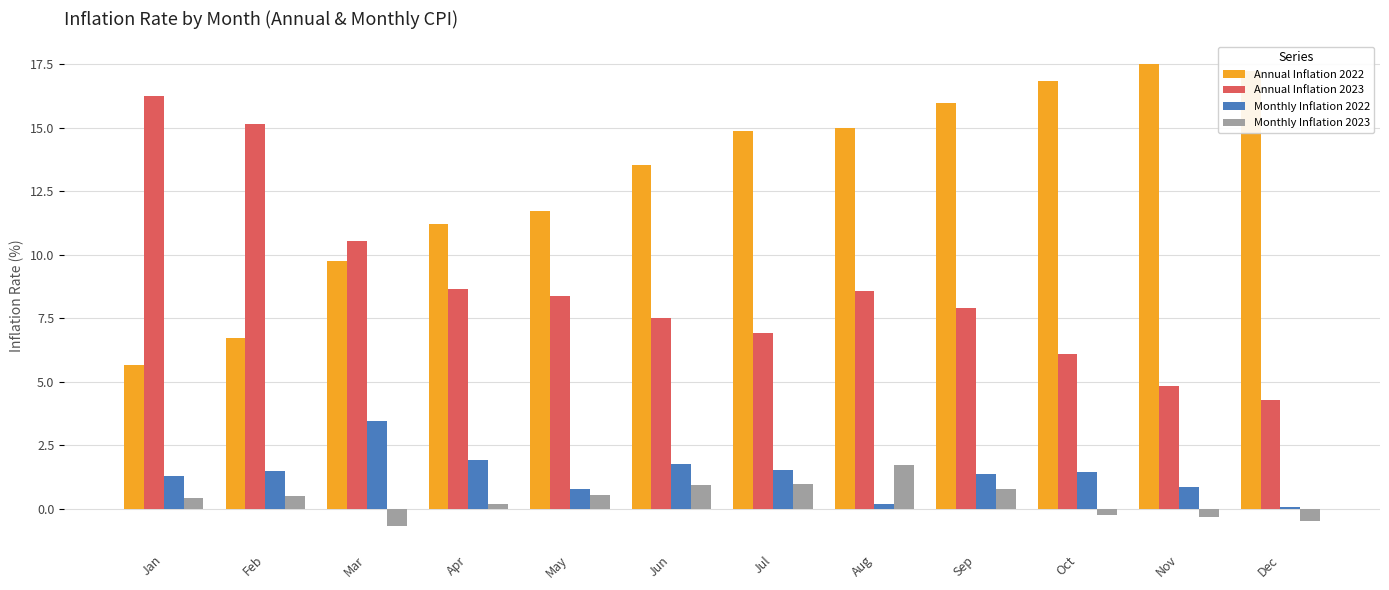

At which label is Annual Inflation 2023 closest to 10?

Mar